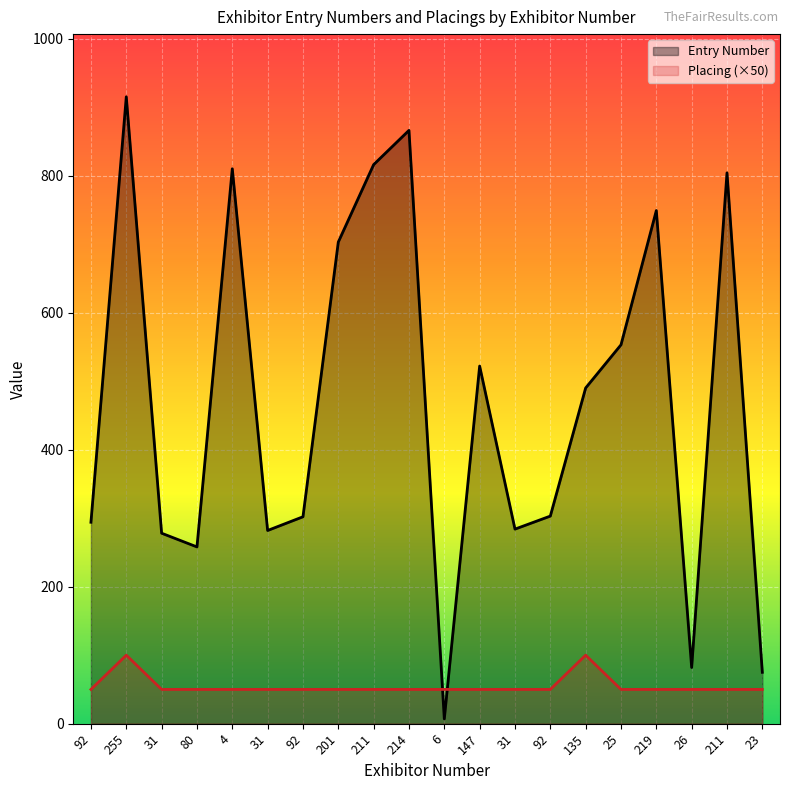

Which category has the lowest value in the Placing series?

92